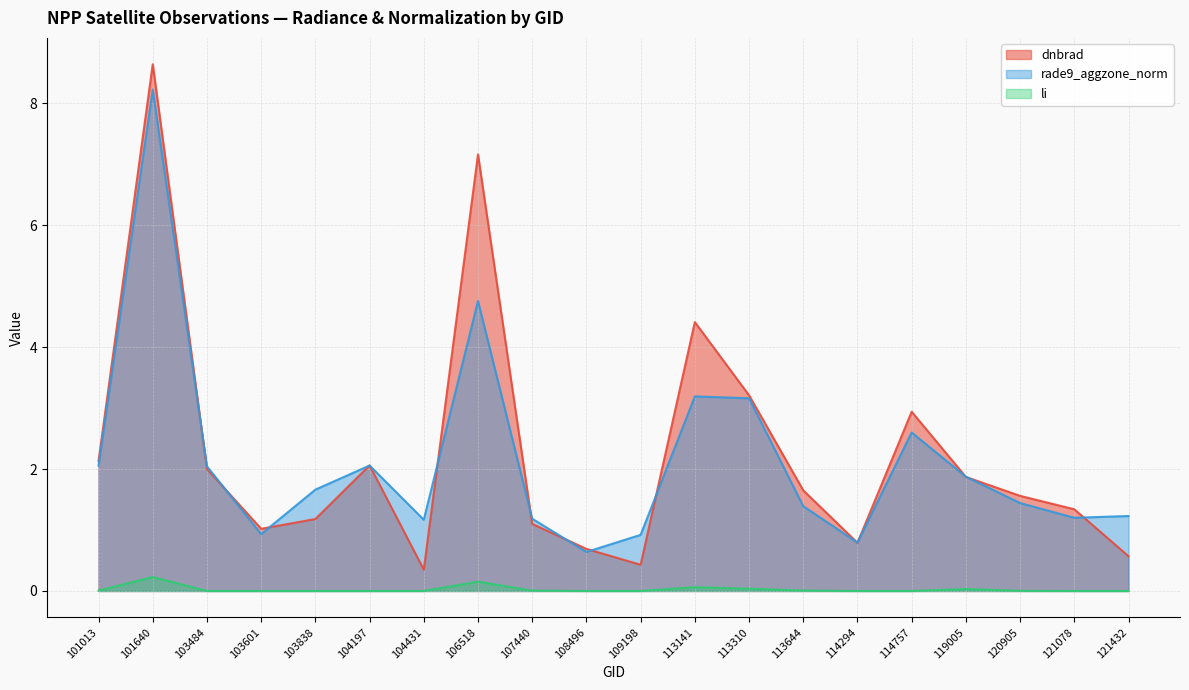

Between 103484 and 114294, which is larger?

103484